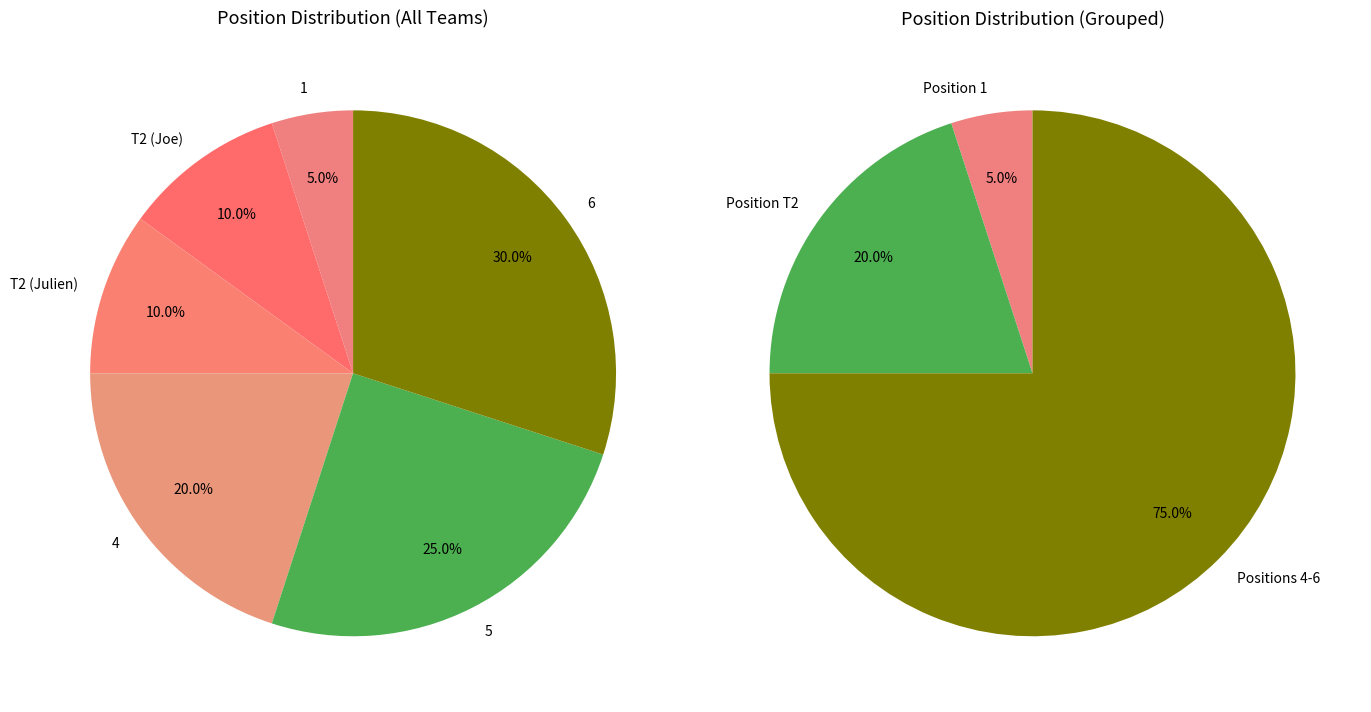

What is the largest slice in the pie chart?

6